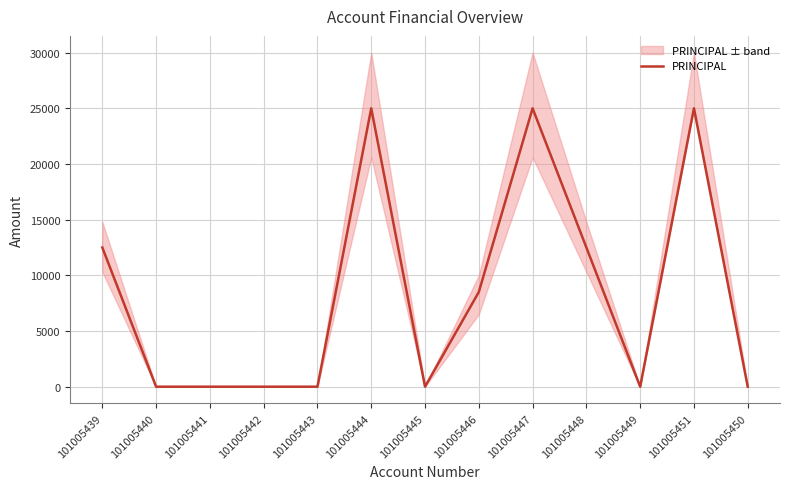

How many points are lower than both their immediate neighbors (excluding endpoints)?

2